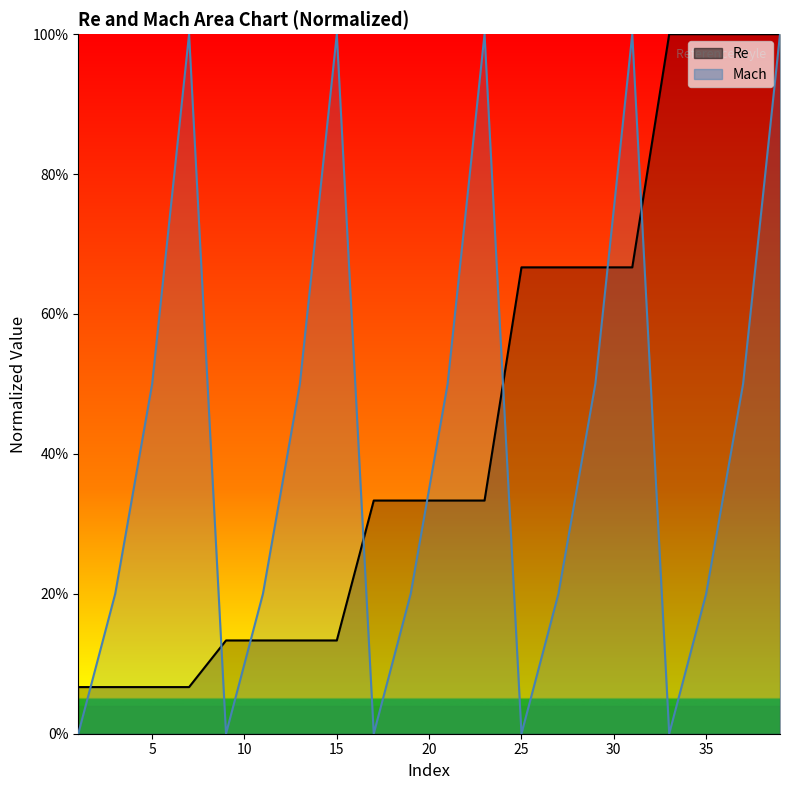

Between 7 and 17, which series saw the biggest shift?

Mach